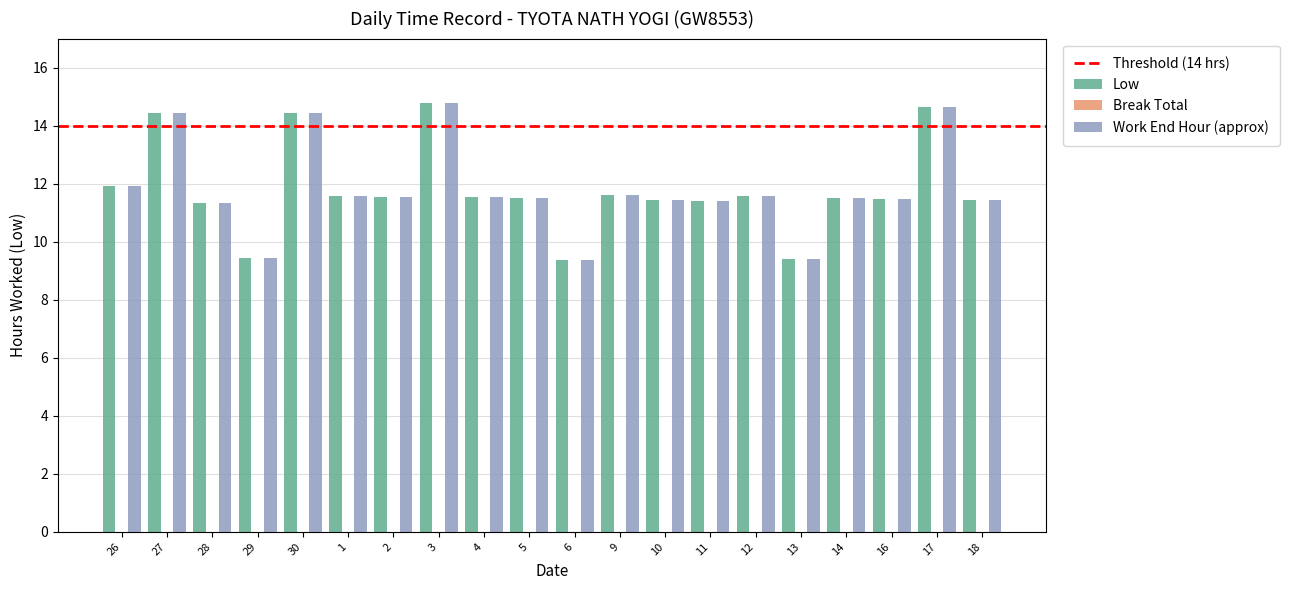

What is the label of the 7th bar from the left?

2